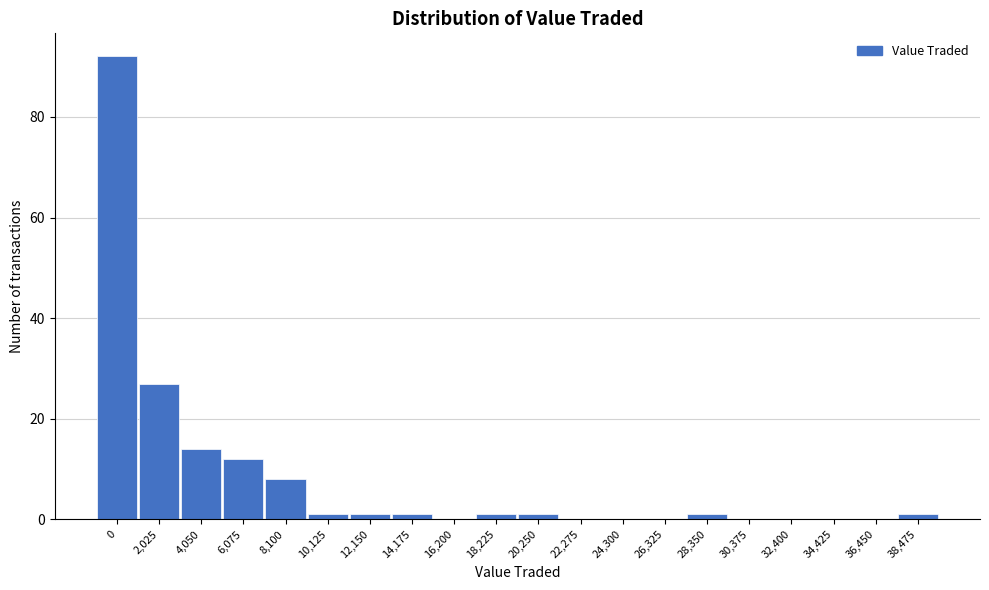

Reading left to right, extract all data points from this chart.

0=92	2,025=27	4,050=14	6,075=12	8,100=8	10,125=1	12,150=1	14,175=1	16,200=0	18,225=1	20,250=1	22,275=0	24,300=0	26,325=0	28,350=1	30,375=0	32,400=0	34,425=0	36,450=0	38,475=1